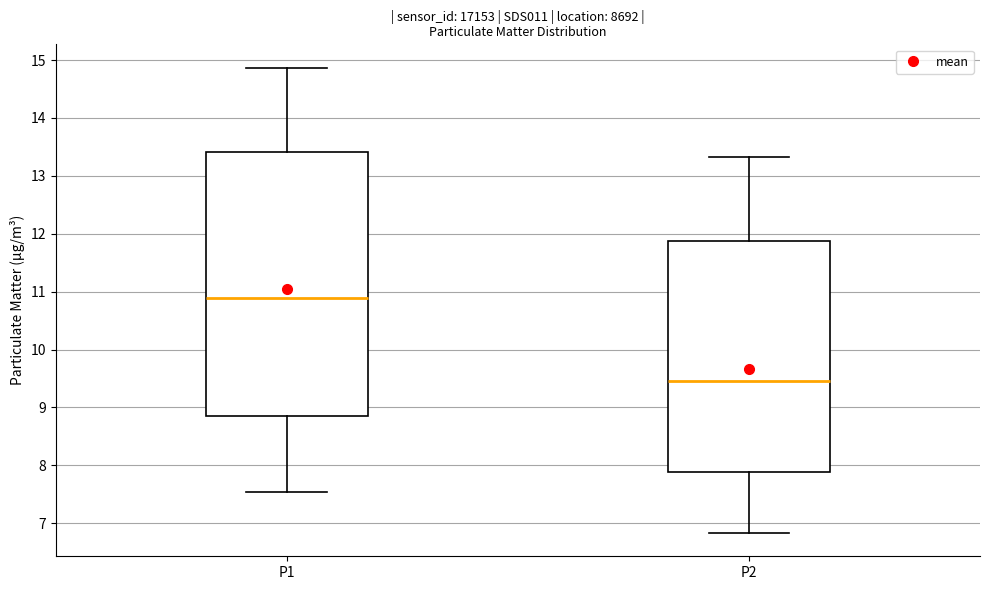

Comparing the boxes themselves (not the whiskers), which one is the tallest?

P1